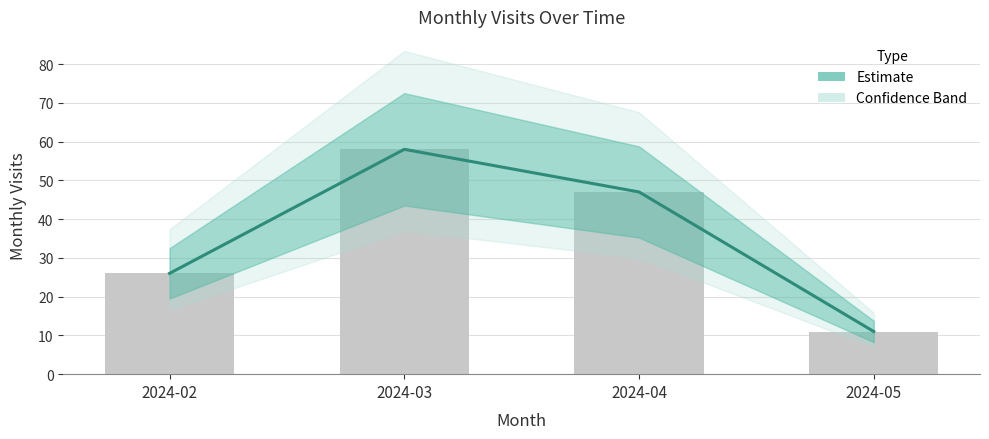

Reading right to left, extract all data points from this chart.

11	47	58	26